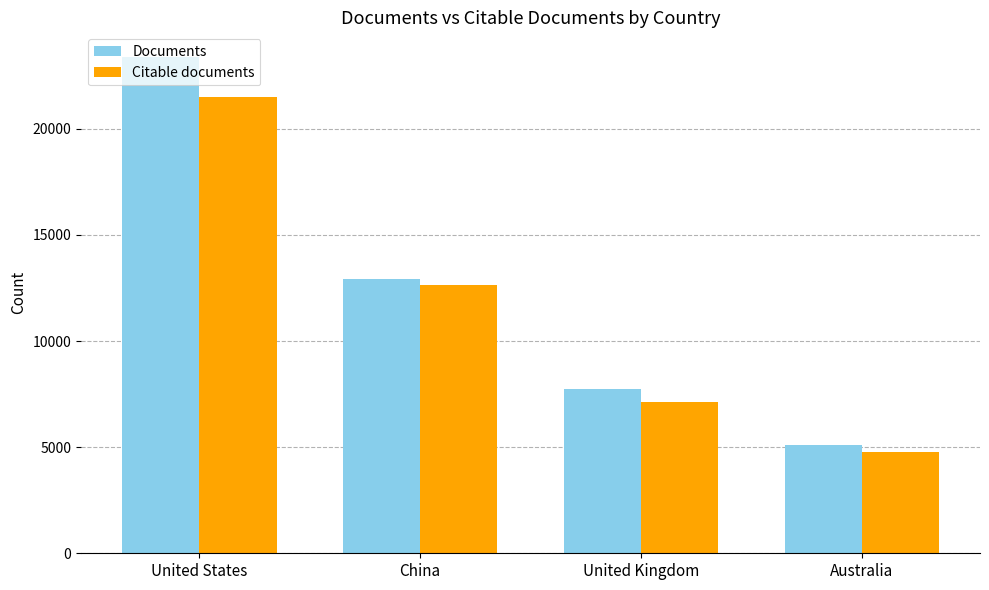

Between United States and Australia, which series saw the biggest shift?

Documents